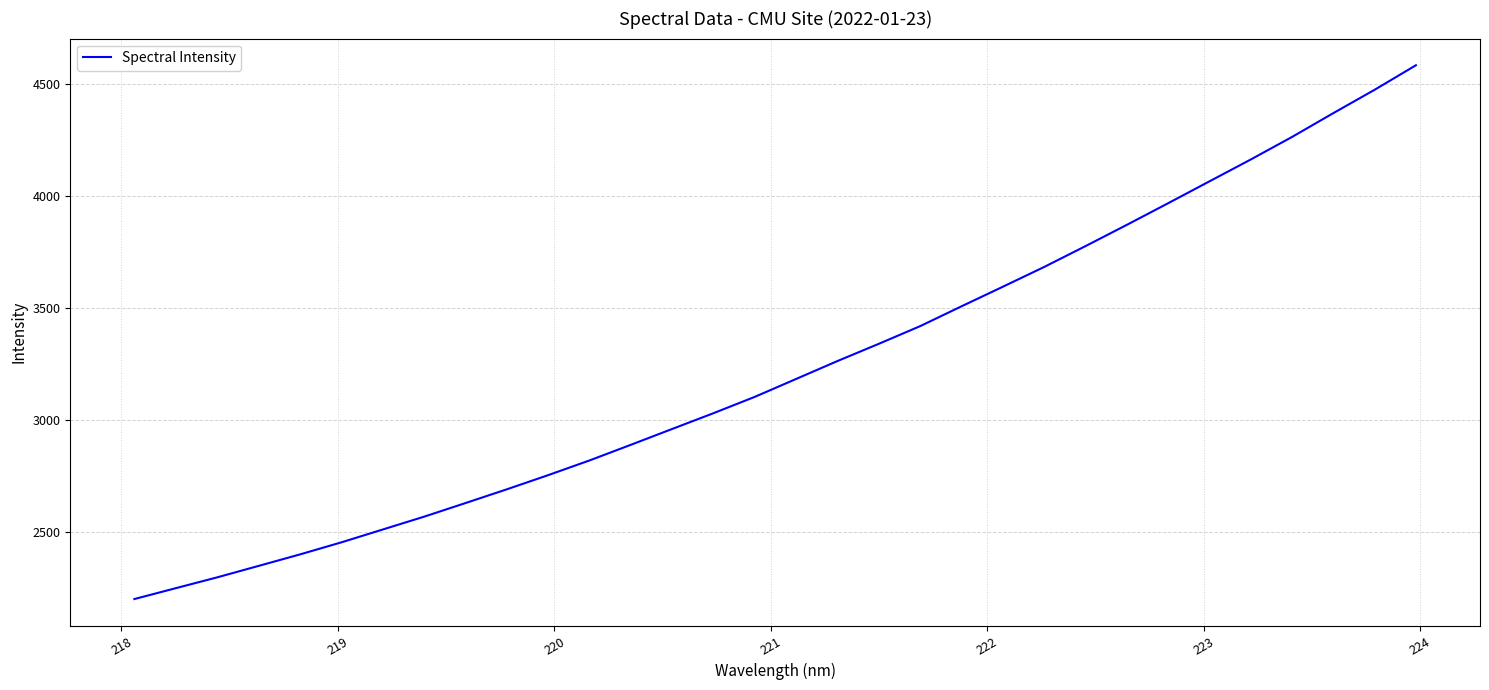

What is the smallest value displayed?

2199.2